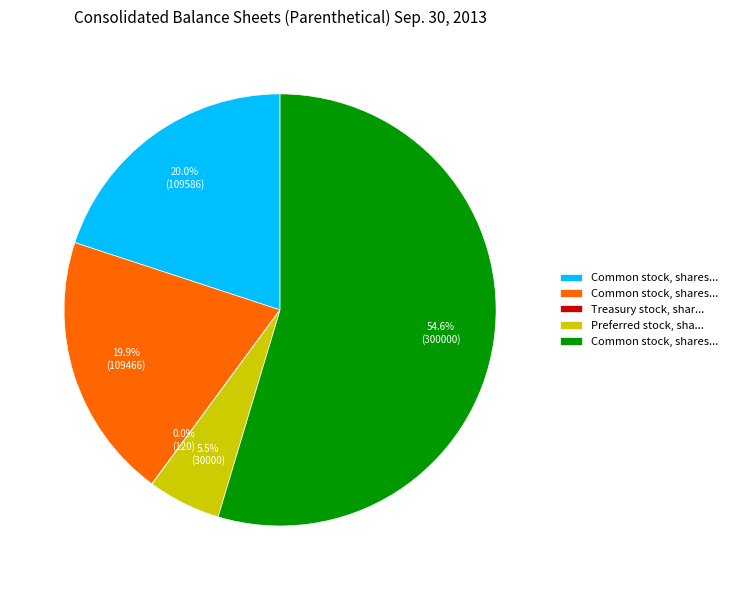

Is there a majority slice in this chart?

Yes